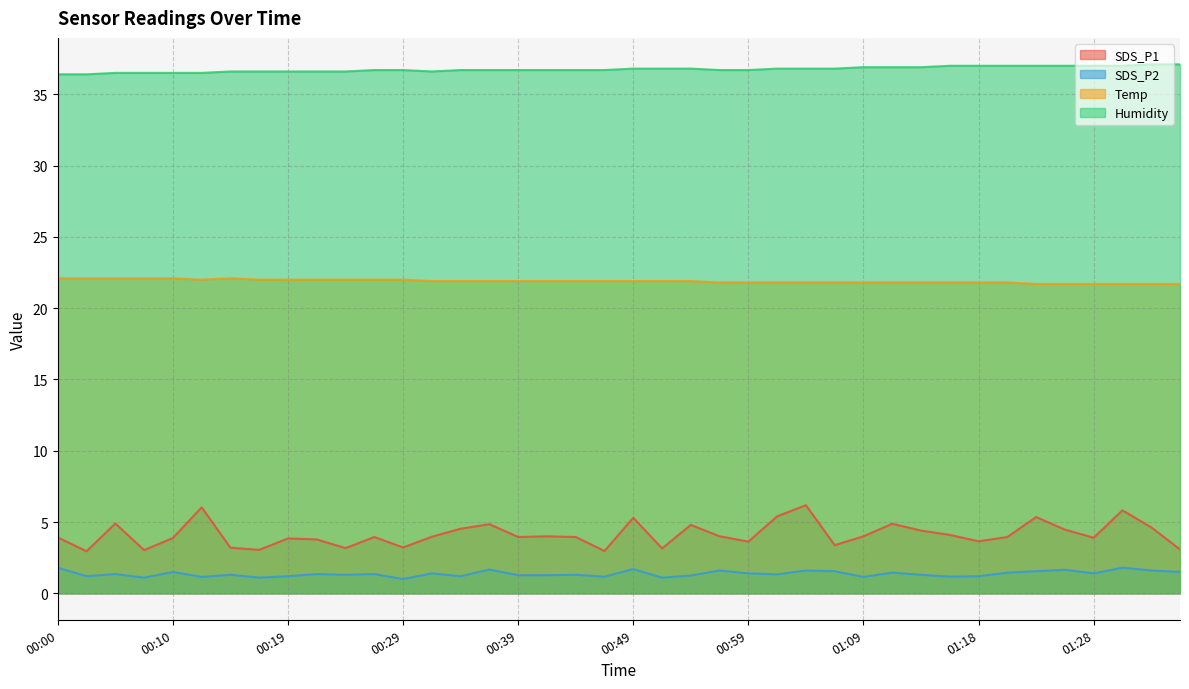

True or false: Humidity and SDS_P1 intersect in this chart.

False